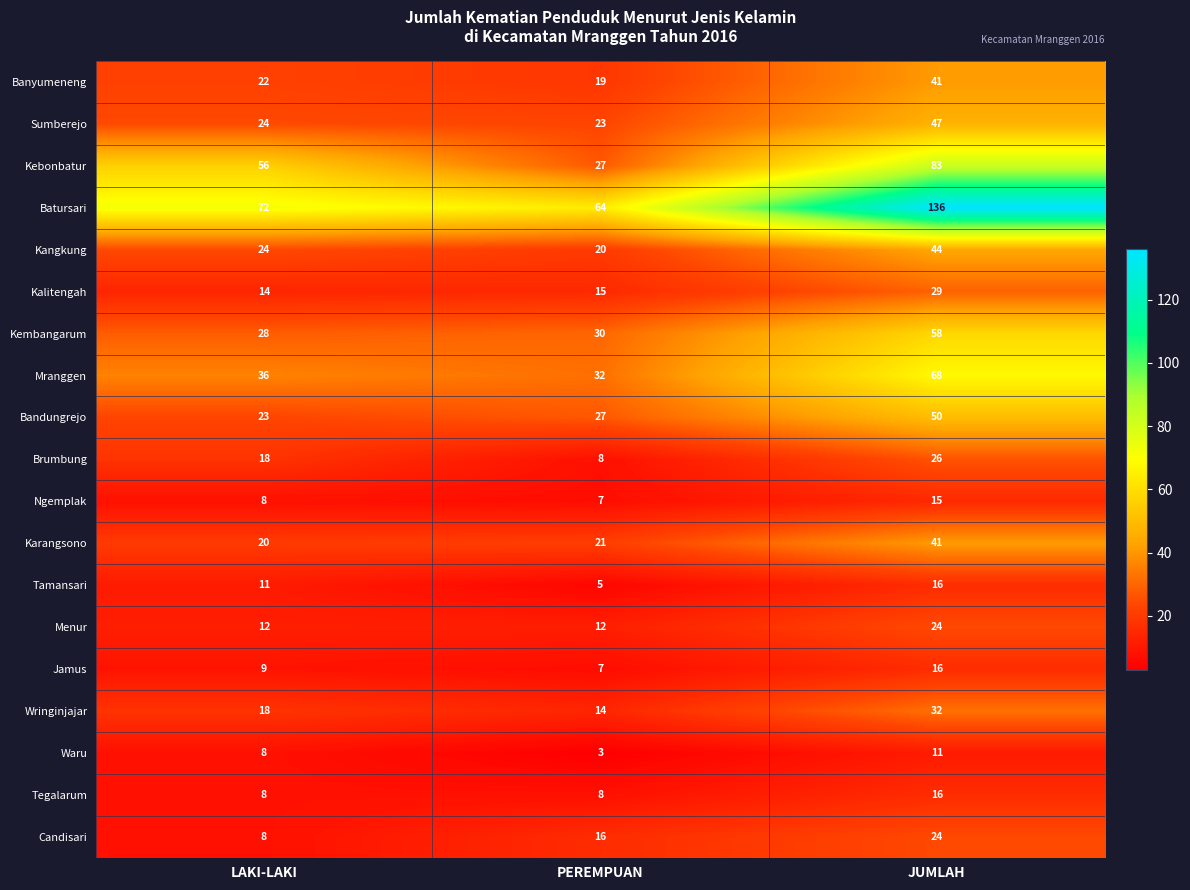

What is the greatest value displayed?

136